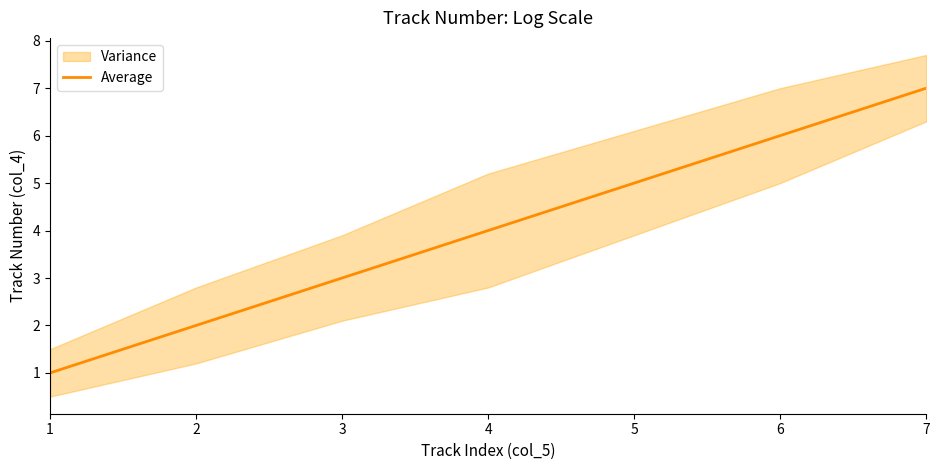

What is the ratio of the value at 7 to the value at 3?

2.3